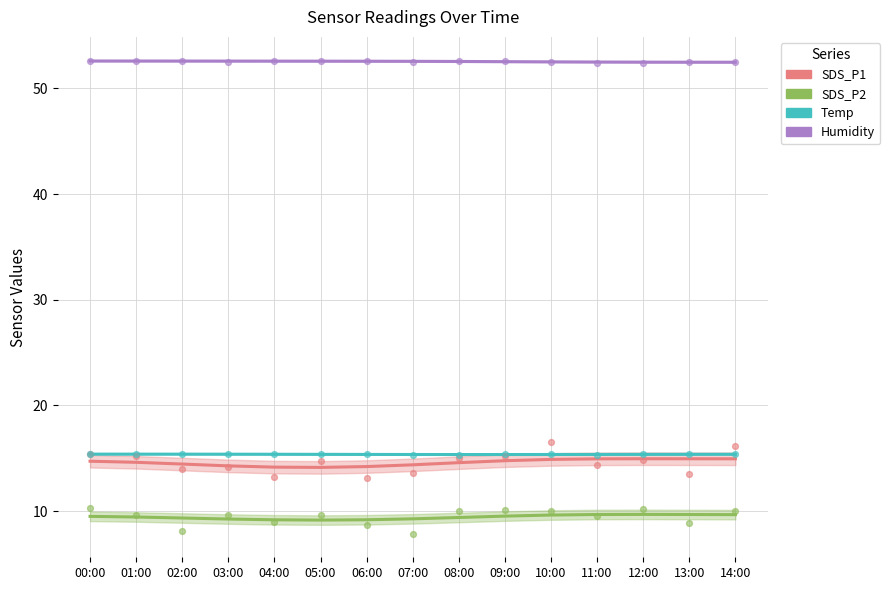

At how many categories does at least one series exceed 29?

15